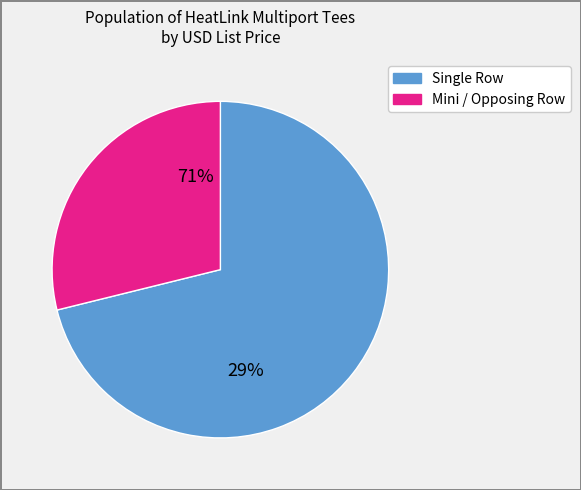

True or false: 8 Port S/R 3/4" CE accounts for 8% of the total.

False